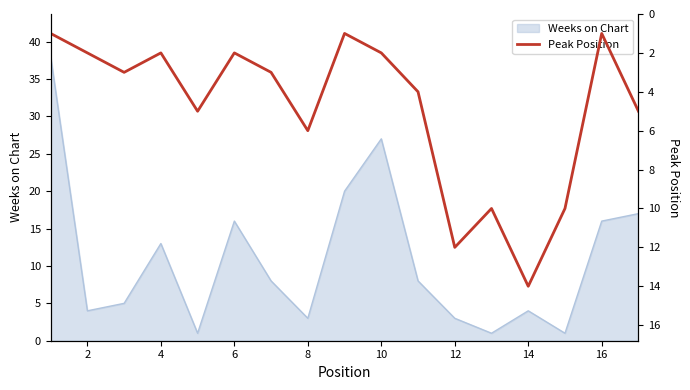

What is the difference between the maximum and minimum values?

13